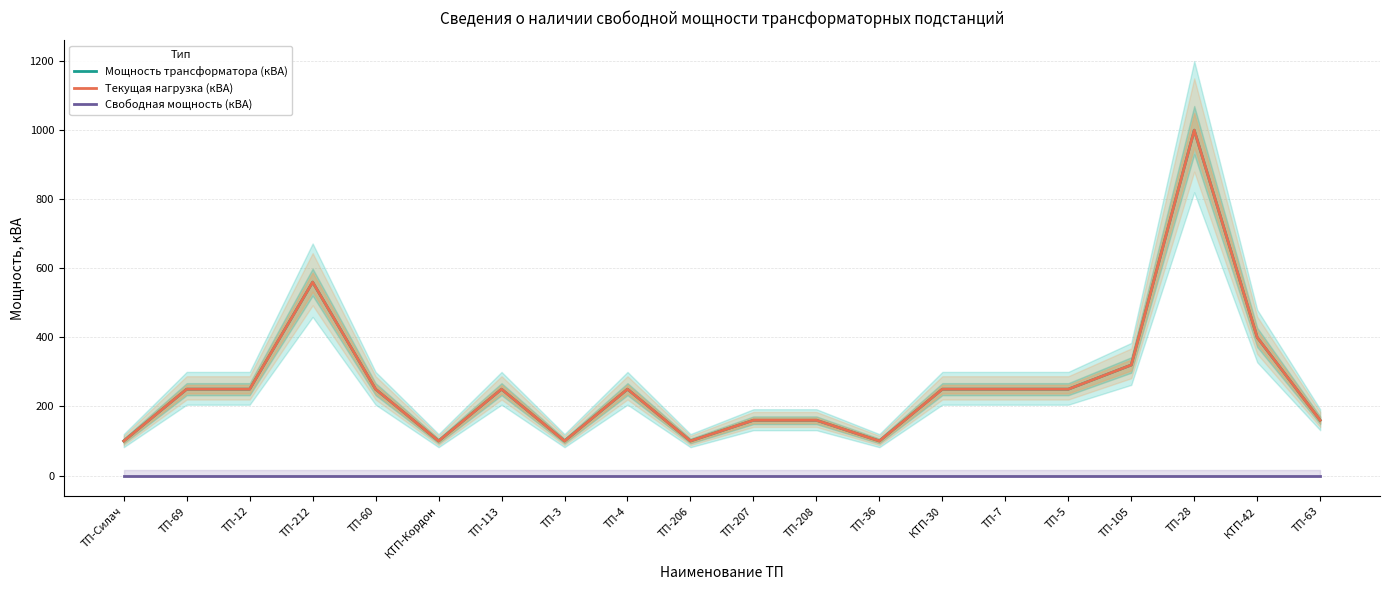

Count the number of categories in the chart.

20